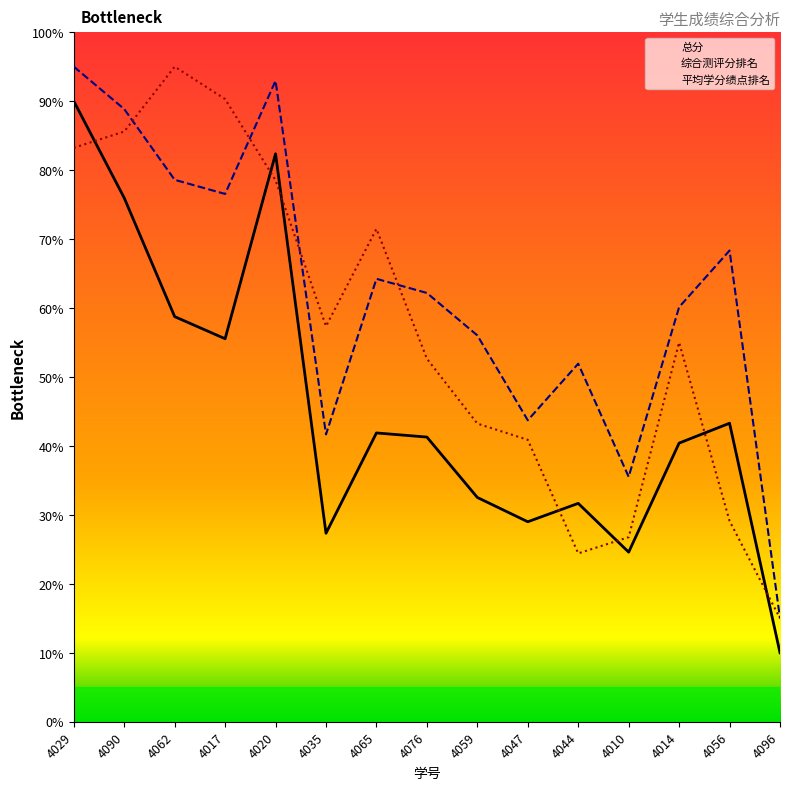

List the series in order of their overall mean, highest first.

综合测评分排名, 平均学分绩点排名, 总分